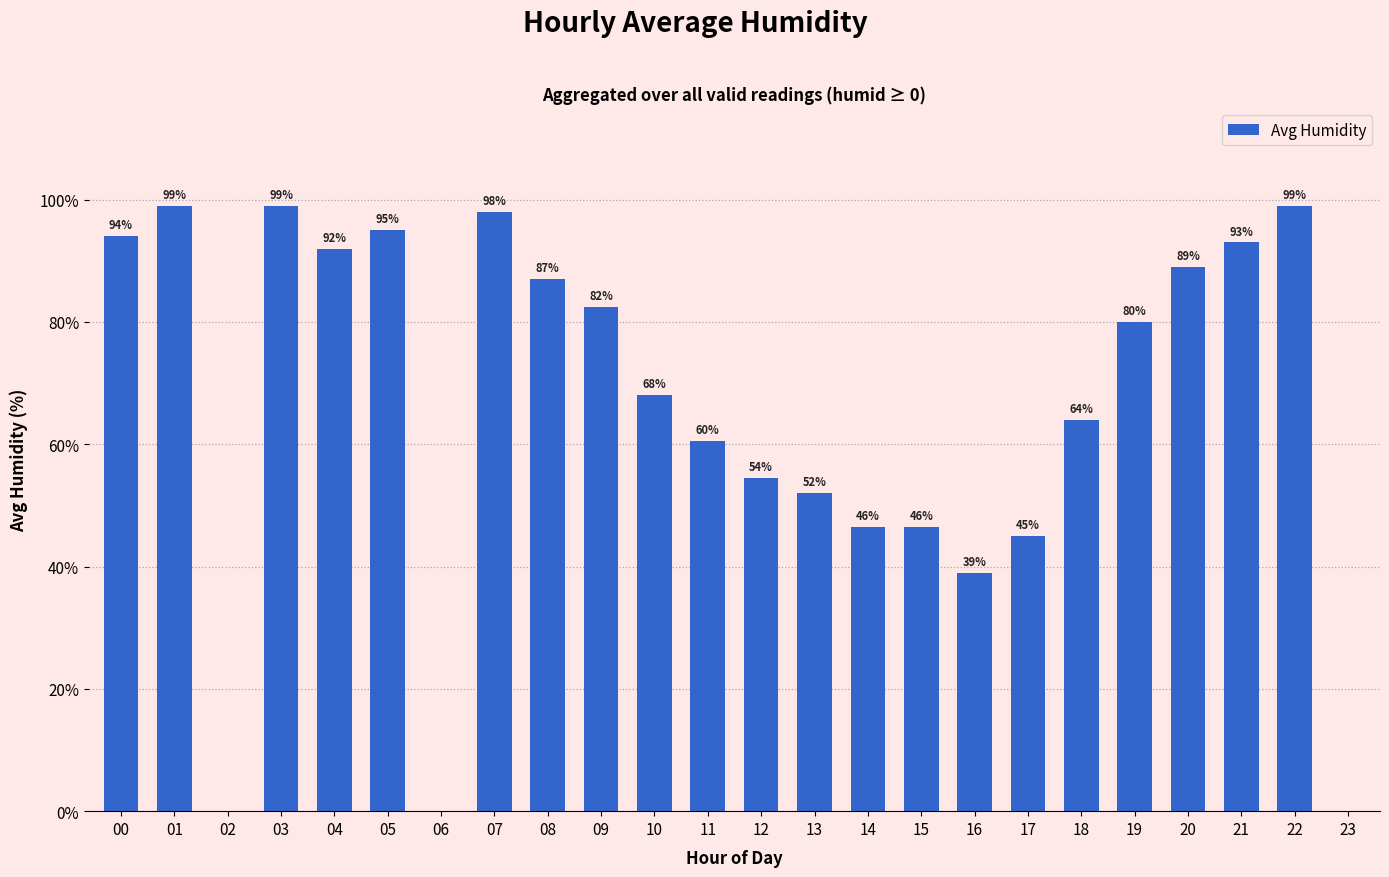

The value at 17 is 45.0. True or false?

True